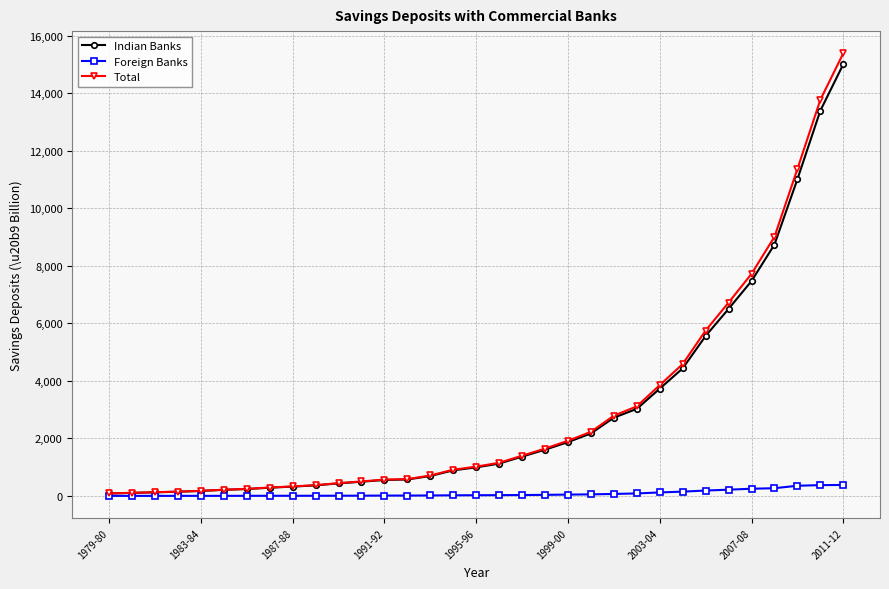

What is the value of the Total point at the 33rd from the left?

15391.8